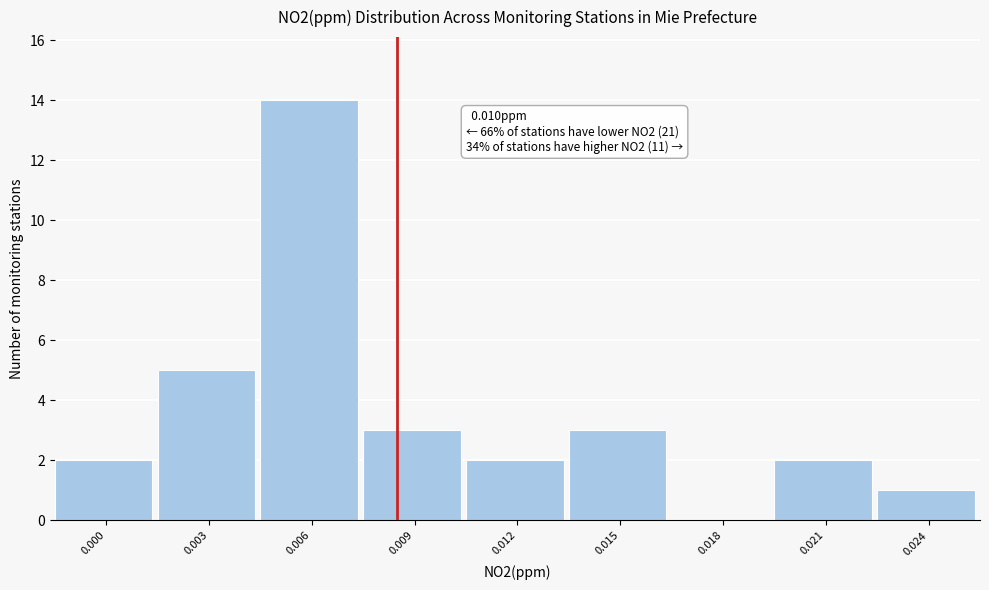

Reading left to right, transcribe all the data shown in this chart.

0.000=2	0.003=5	0.006=14	0.009=3	0.012=2	0.015=3	0.018=0	0.021=2	0.024=1